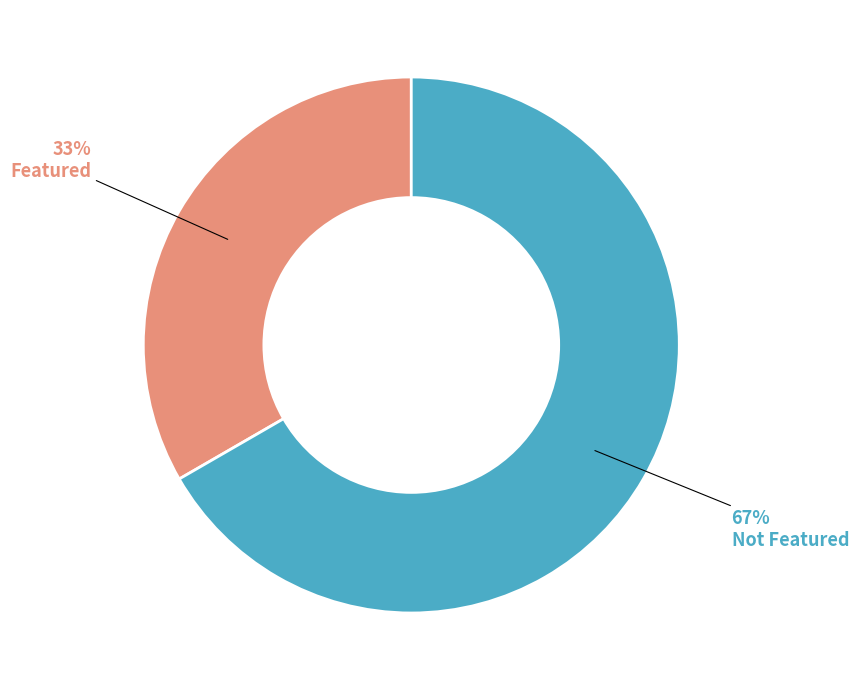

What is the smallest slice in the pie chart?

Featured